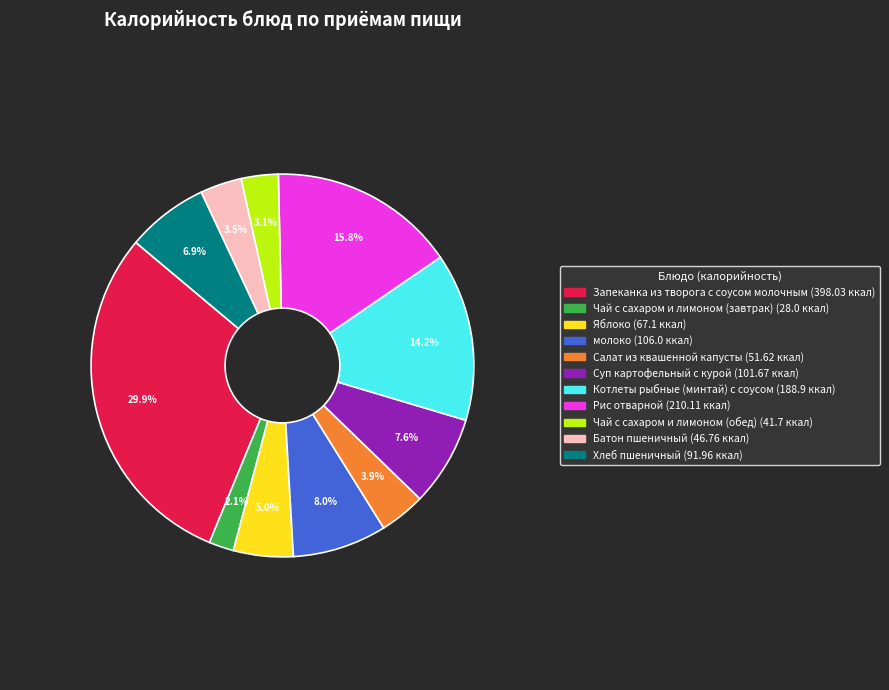

Is there any slice that represents more than half of the pie?

No